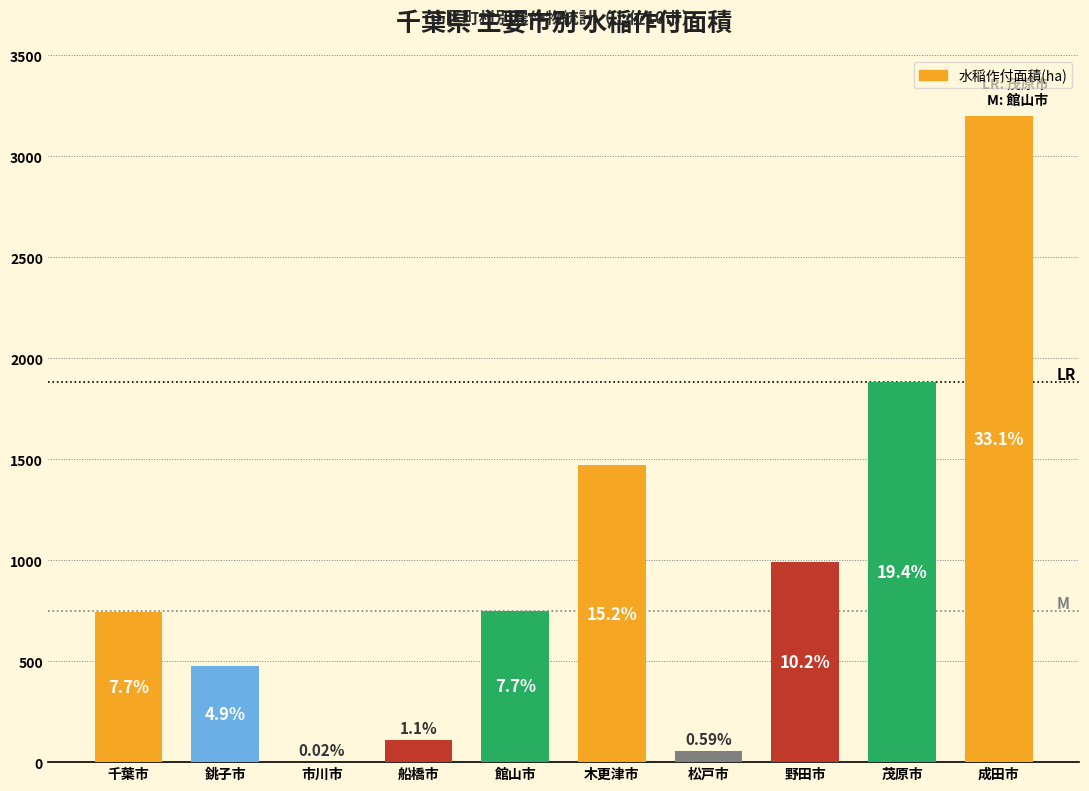

Which category has the lowest value across all series?

市川市